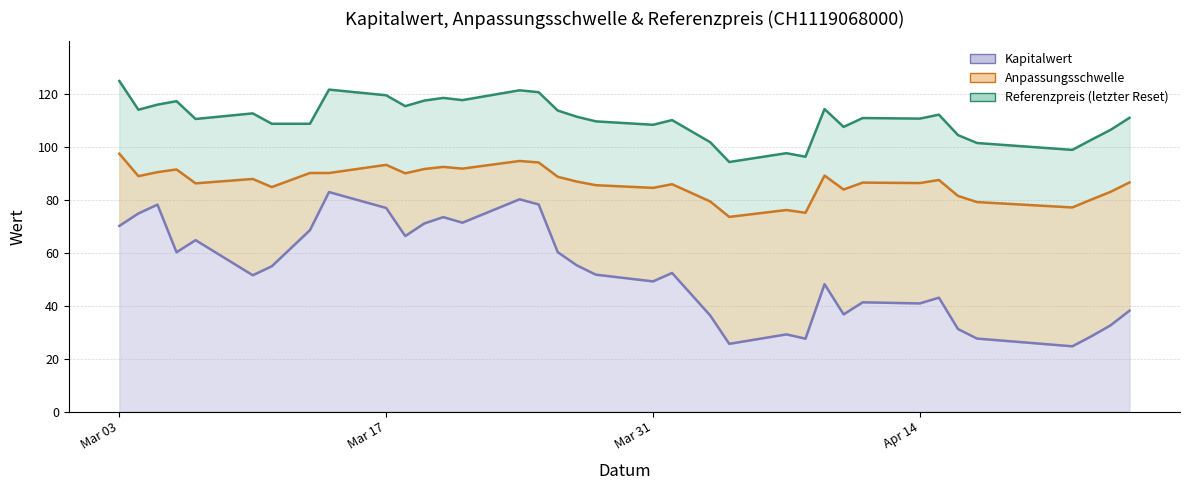

What value does the Kapitalwert series have at 2025-03-27?

55.3